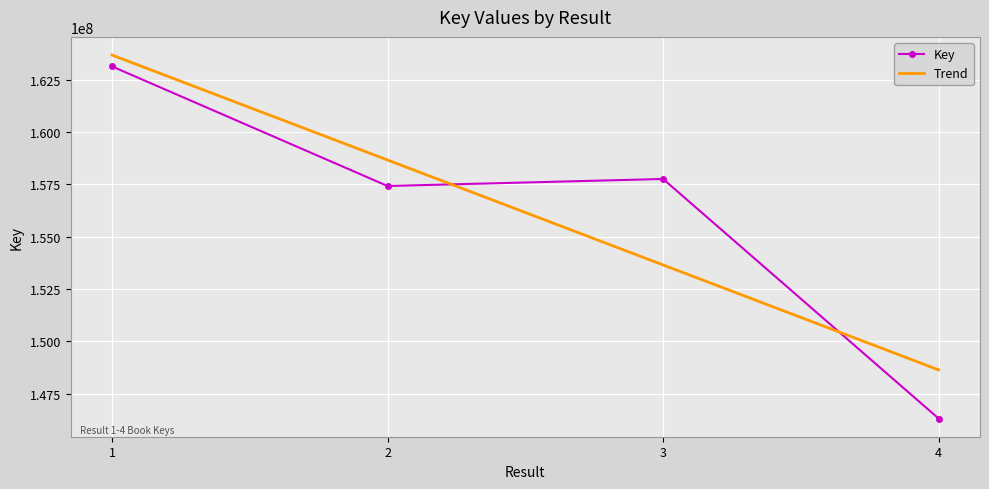

True or false: there are more than 1 points higher than both neighbors.

False